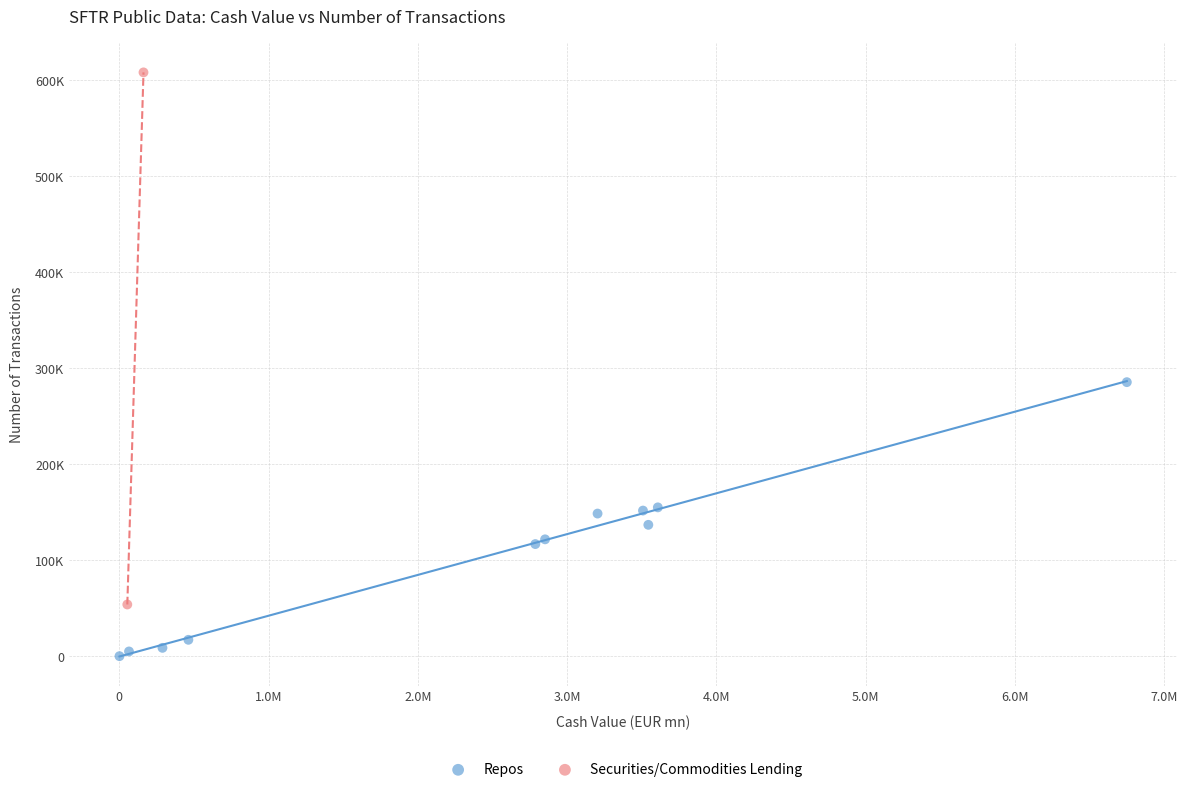

What are all the series names shown in the legend?

Repos, Securities/Commodities Lending